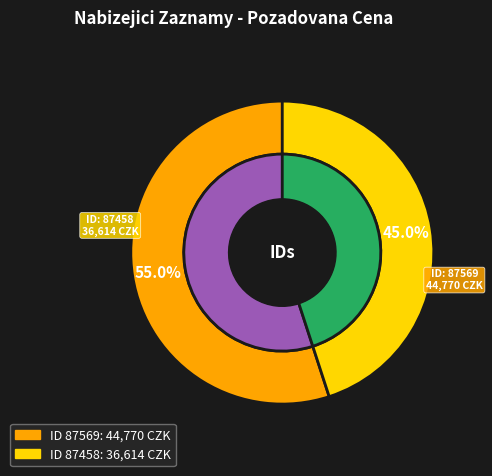

The 87458 slice represents 34% of the pie. True or false?

False